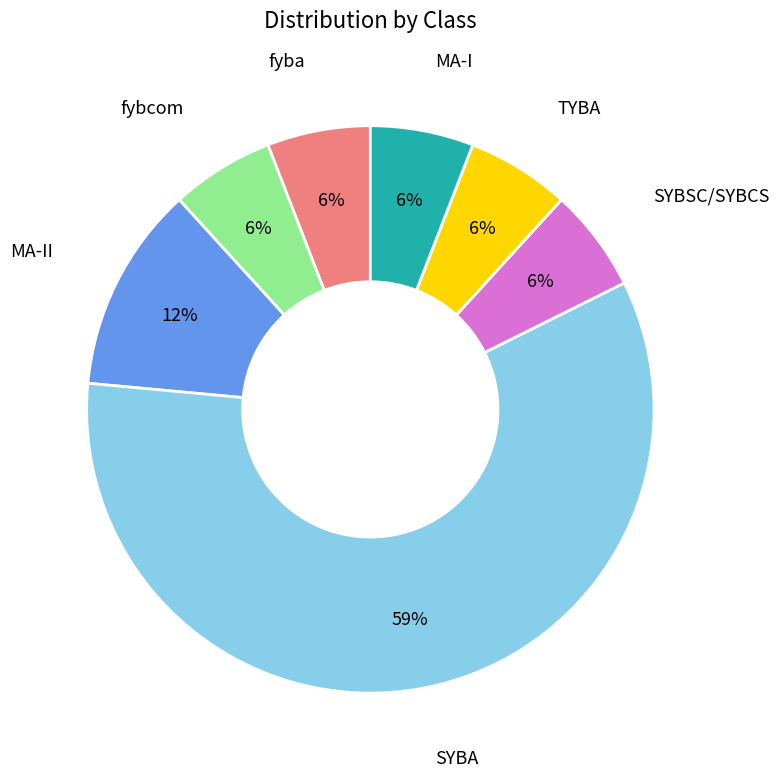

To the nearest percent, what is the average slice percentage?

14%